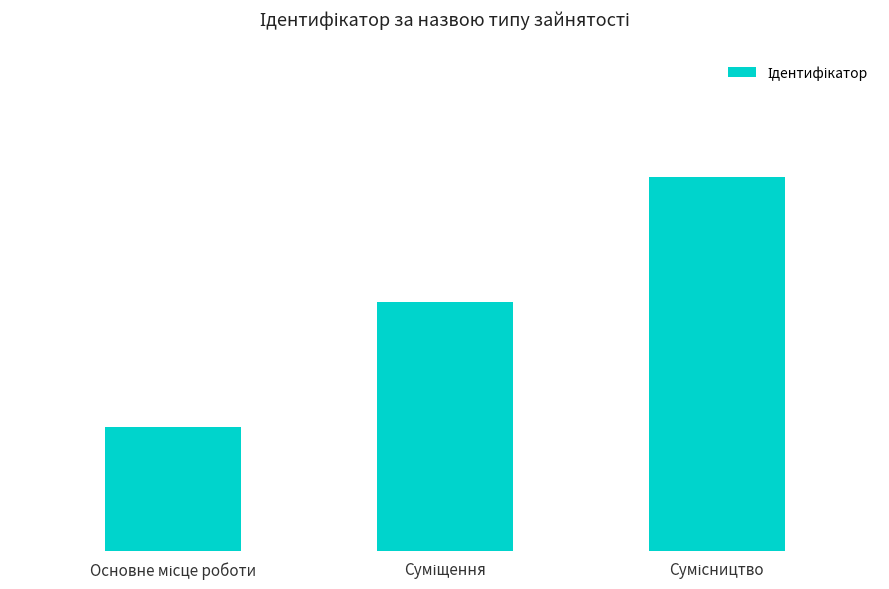

Does the chart contain any negative values?

No